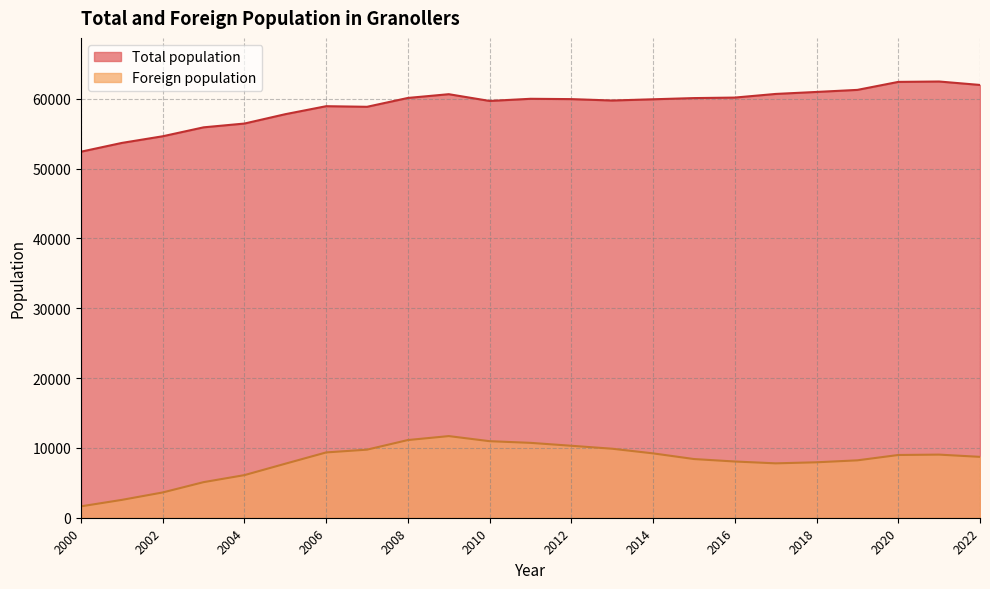

Rank the series at 2008 from lowest to highest value.

Foreign population, Total population